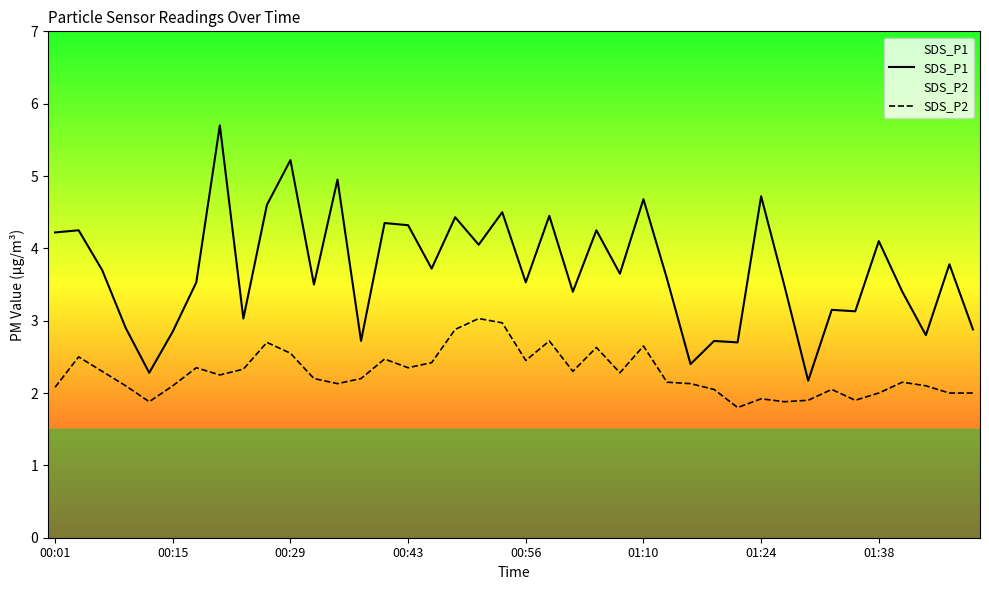

What is the difference between the maximum and minimum values in the SDS_P2 series?

1.2